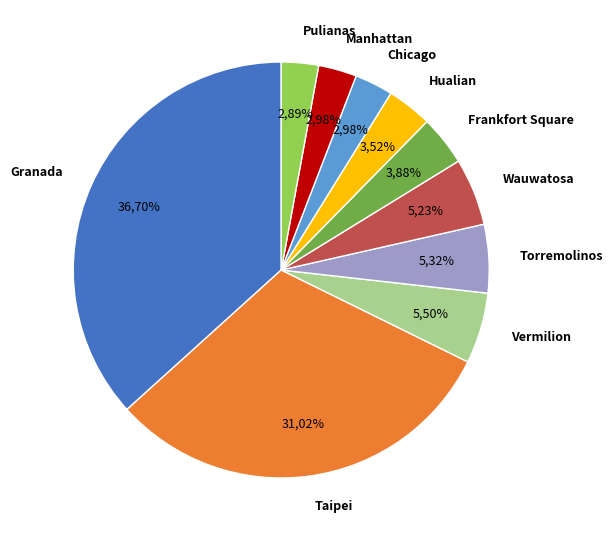

To the nearest percent, what percentage of the pie is Hualian?

4%